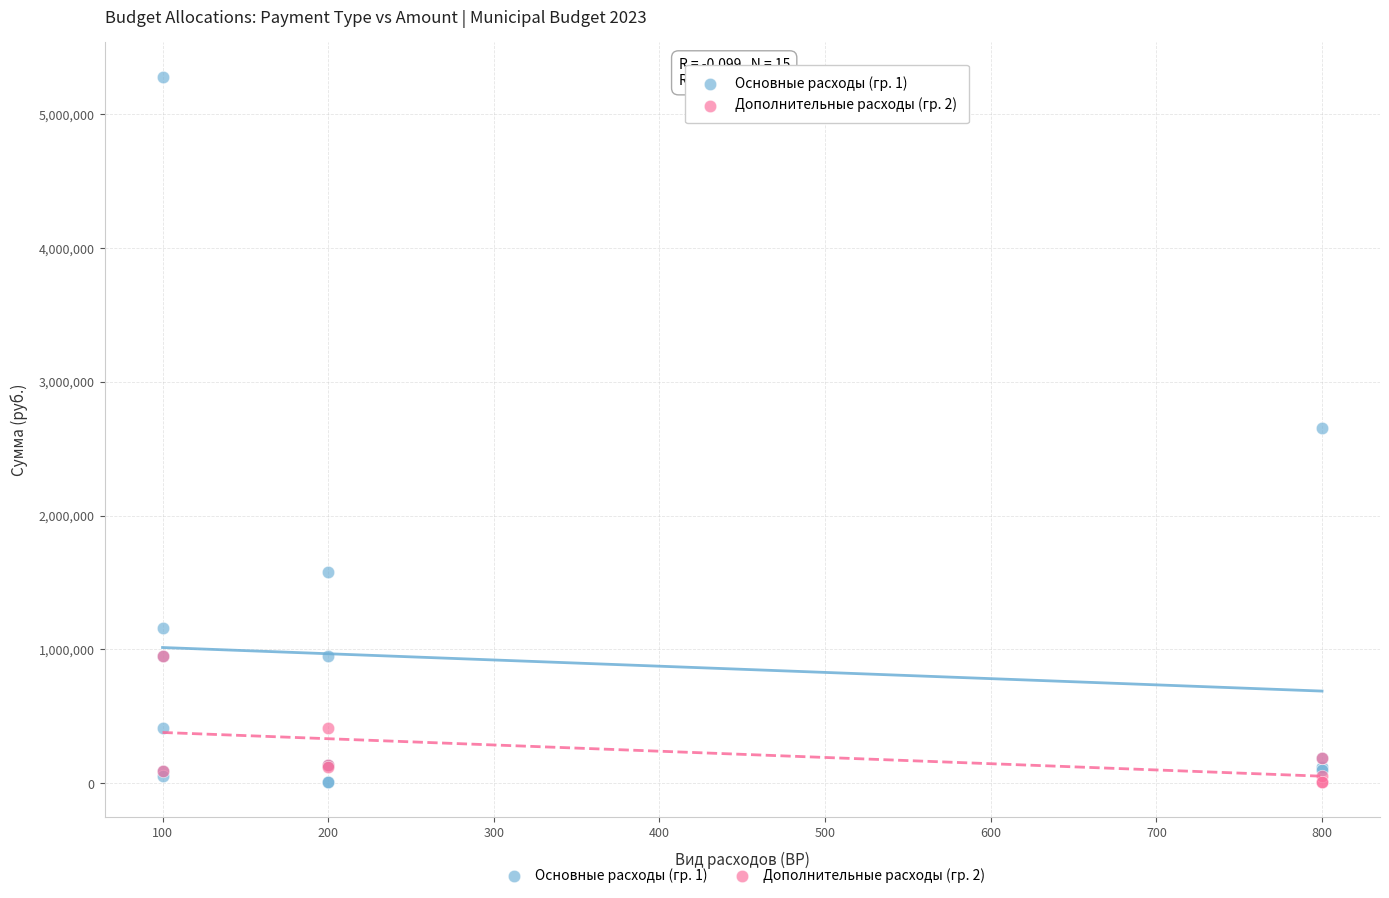

Which series has the largest Y range (max minus min)?

Основные расходы (гр. 1)